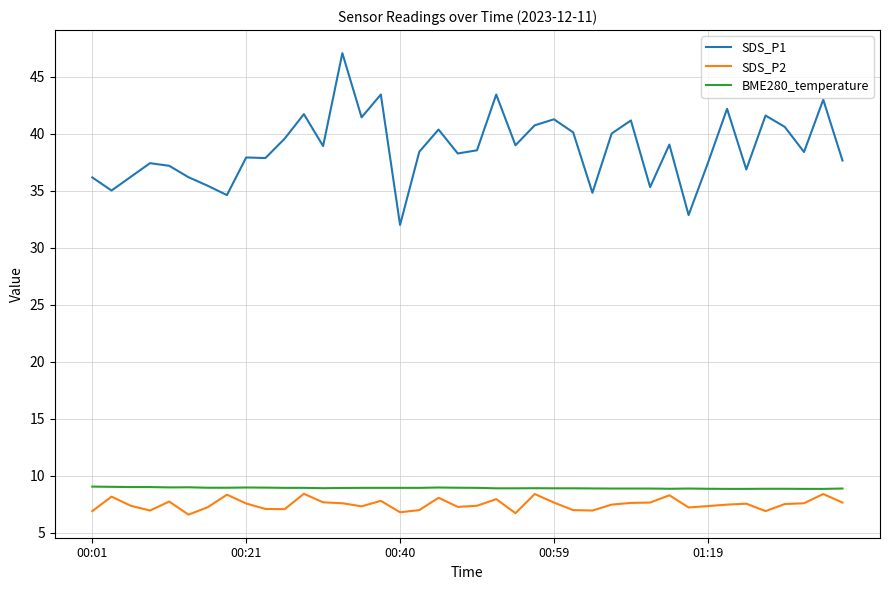

True or false: SDS_P1 has more than 2 interior local peaks.

True